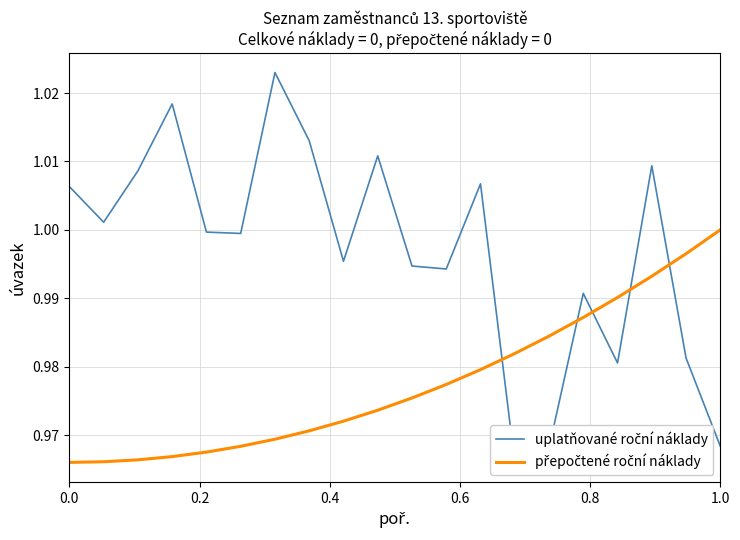

Is the value of uplatňované roční náklady at 11 greater than the value of přepočtené roční náklady at 1.0?

Yes